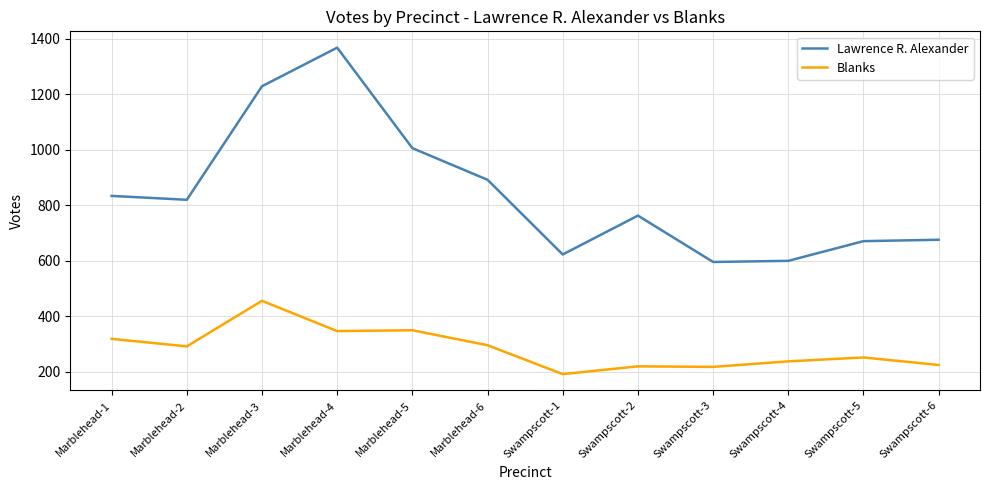

Which category has the lowest value across all series?

Swampscott-1